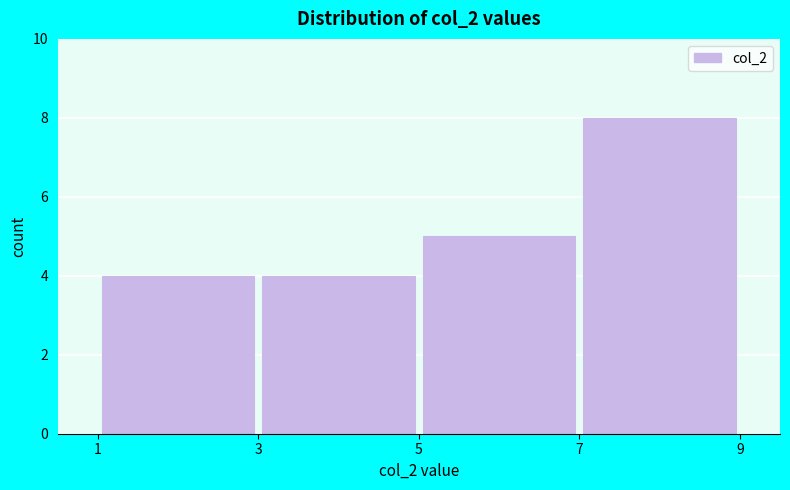

Reading left to right, transcribe this chart: for each bar, give the range it covers on the x-axis and its height. The values are not printed on the chart, so give them approximately, as read against the axis.

1 to 3: 4
3 to 5: 4
5 to 7: 5
7 to 9: 8